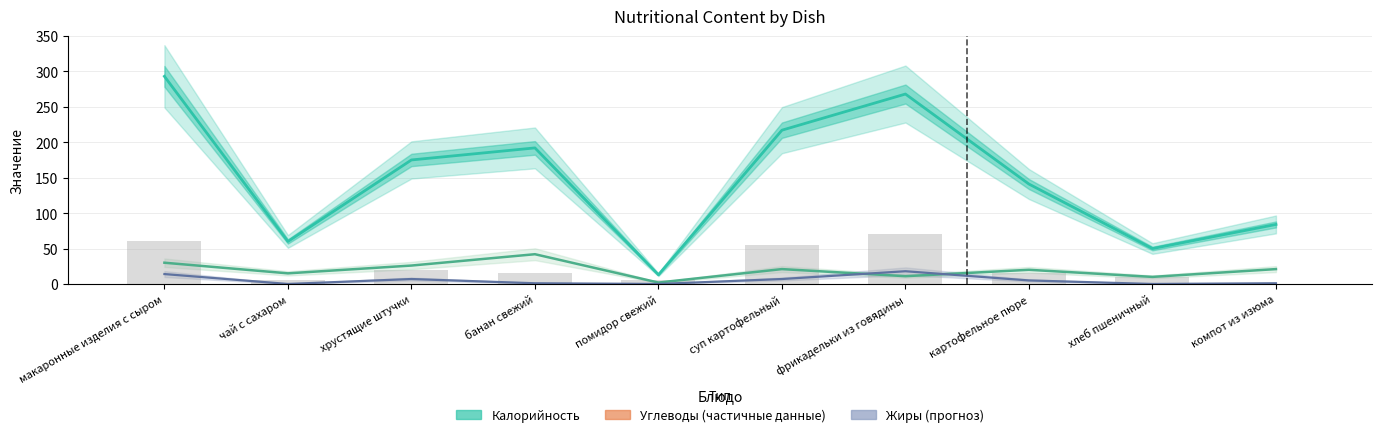

At how many categories does at least one series exceed 81?

7